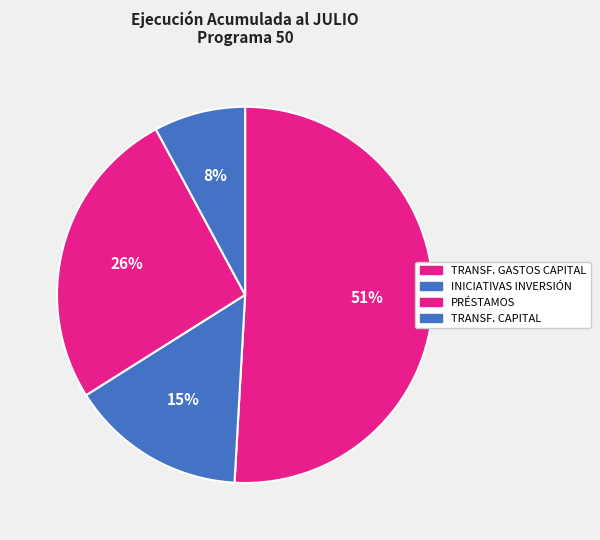

How many segments does this pie chart have?

4